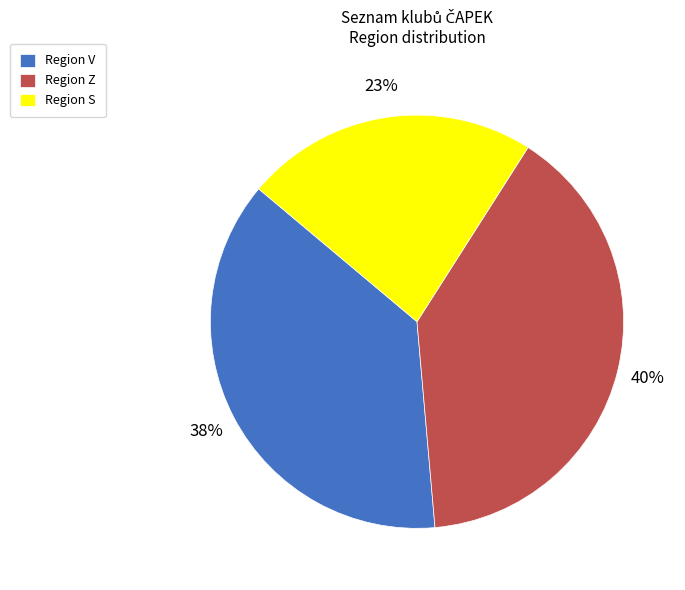

Does any single category account for the majority?

No